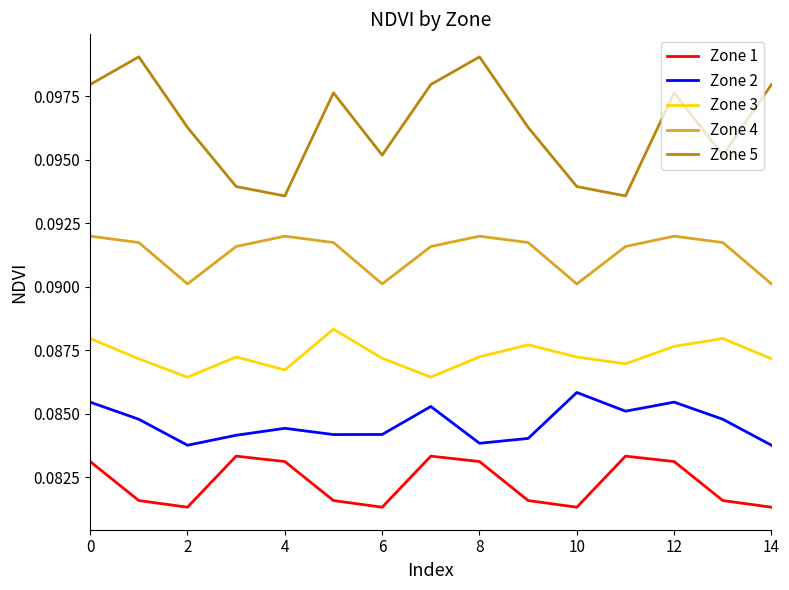

Which series has the largest total across all categories?

Zone 5